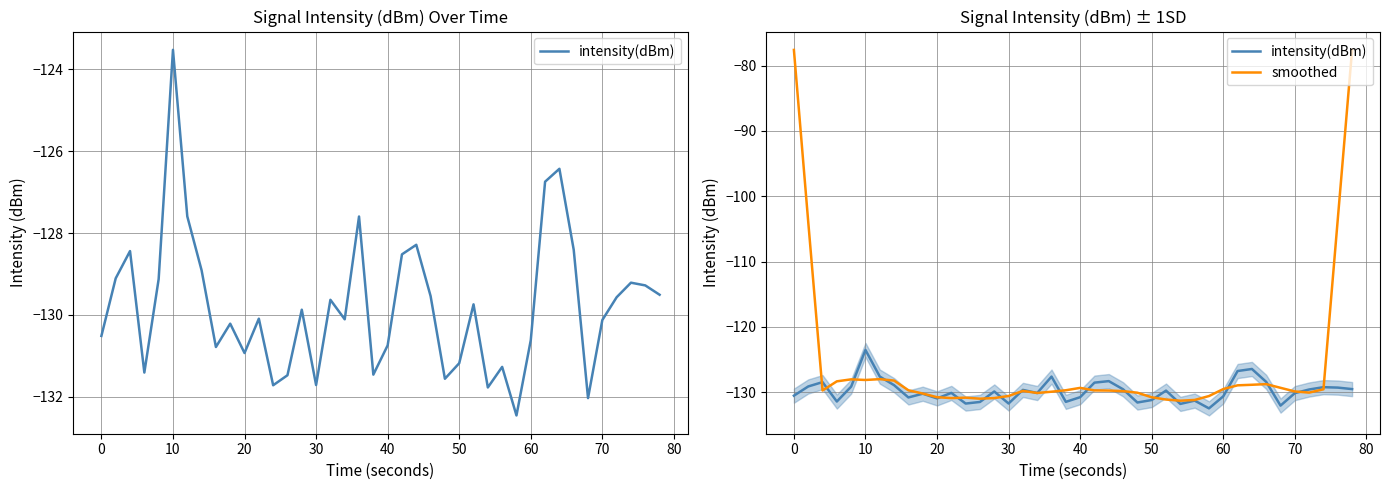

Is this an area chart (filled region under the line)?

No